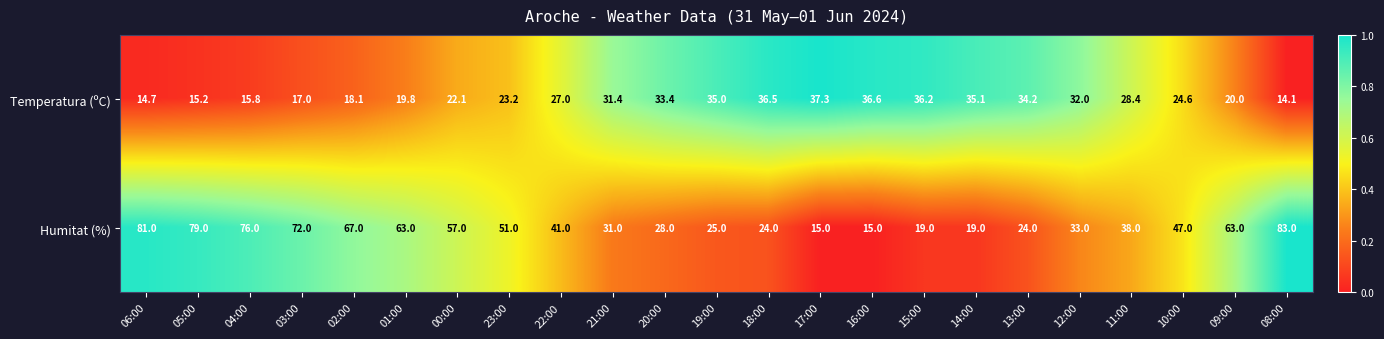

The Humitat (%) series shows 83.0 at 08:00. True or false?

True